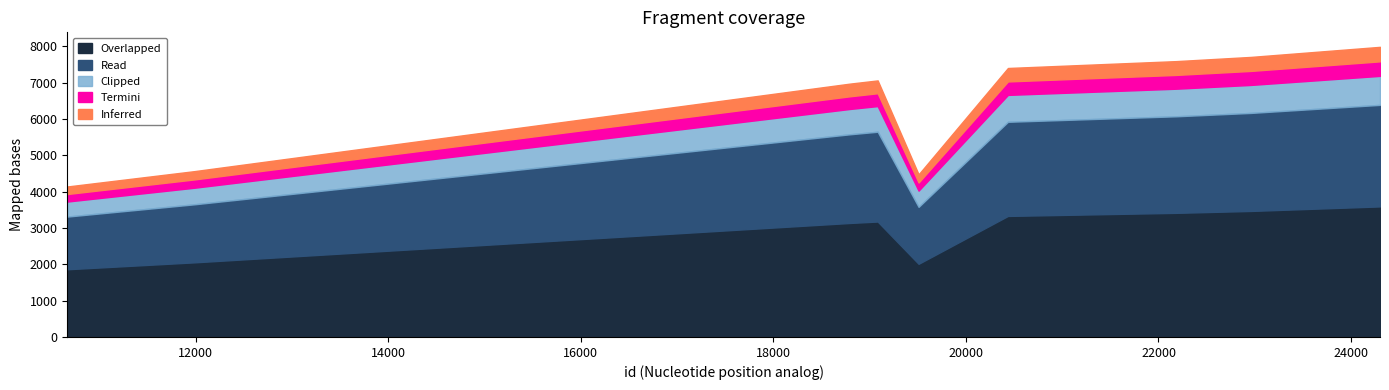

What is the change in value from 10665 to 18792?

+2830